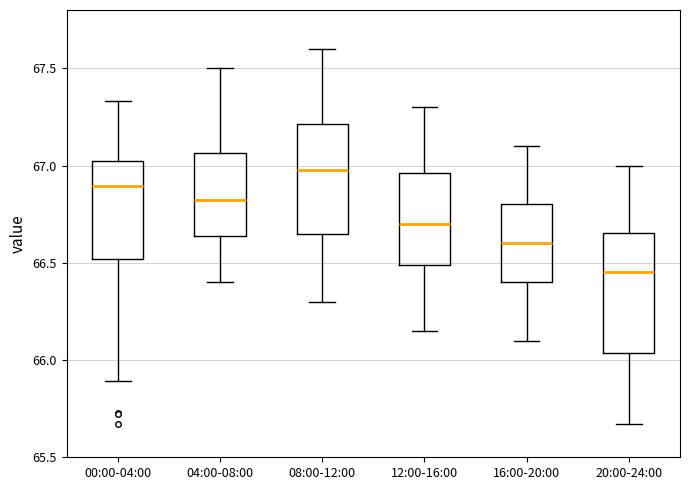

Which box has the lowest median line?

20:00-24:00